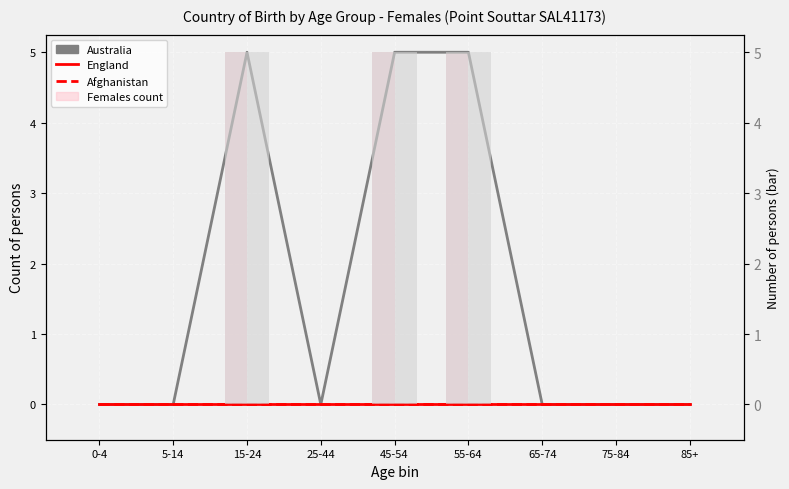

What position from the right is 65-74?

3